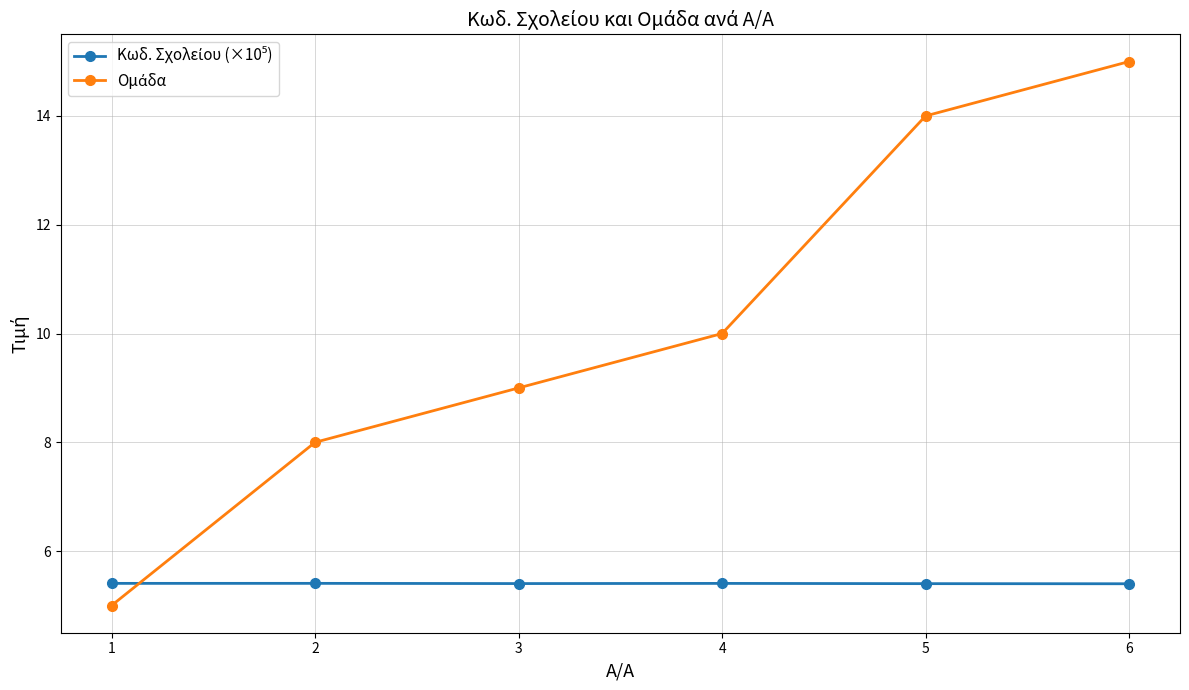

What is the spread (max minus min) of values at 3?

3.6